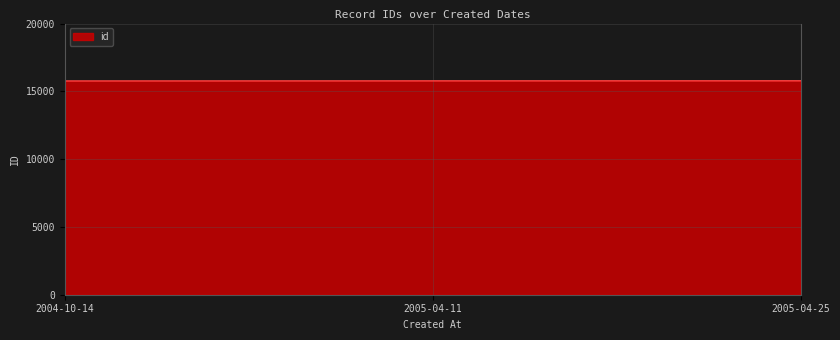

Is it true that the value at 2005-04-11 is 7891?

False